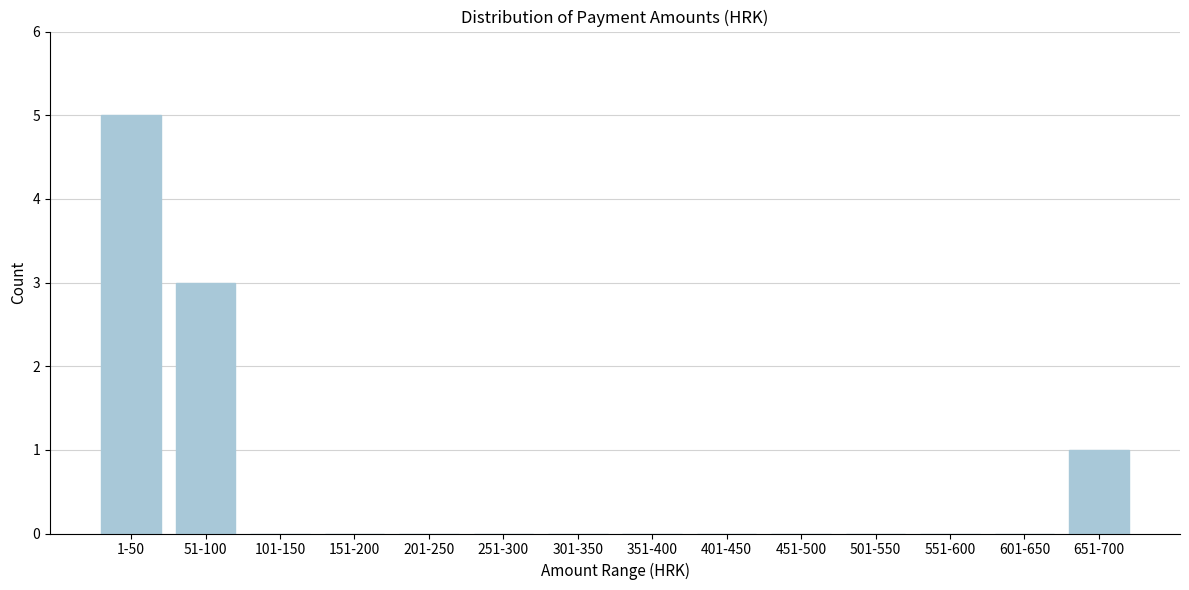

Reading left to right, transcribe all the data shown in this chart.

1-50=5	51-100=3	101-150=0	151-200=0	201-250=0	251-300=0	301-350=0	351-400=0	401-450=0	451-500=0	501-550=0	551-600=0	601-650=0	651-700=1